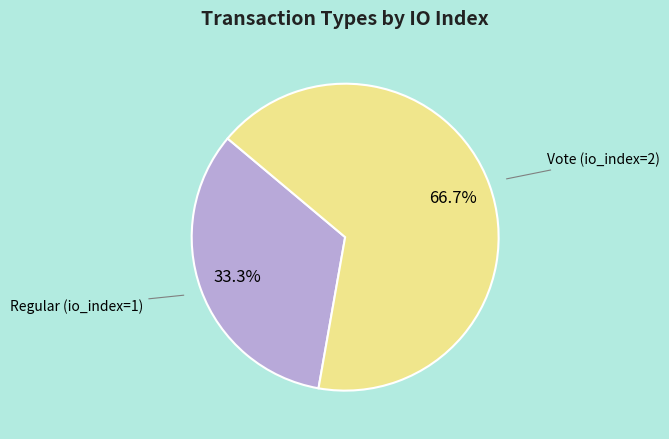

Does any single category account for the majority?

Yes